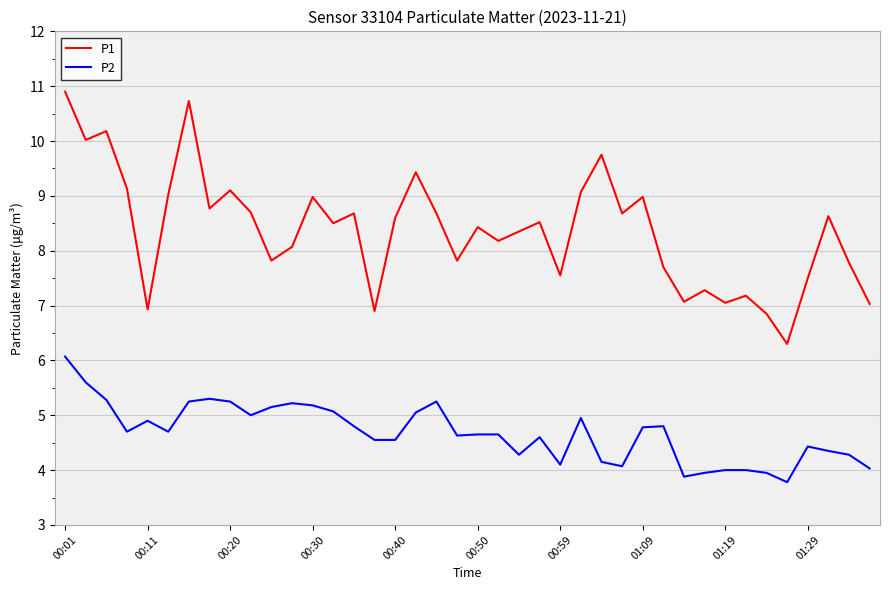

What is the maximum value shown in the chart?

10.9